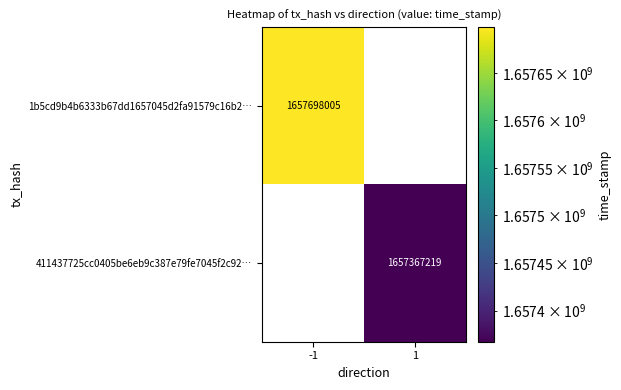

The value of 1b5cd9b4b6333b67dd1657045d2fa91579c16b2… at -1 is 2879627589. True or false?

False